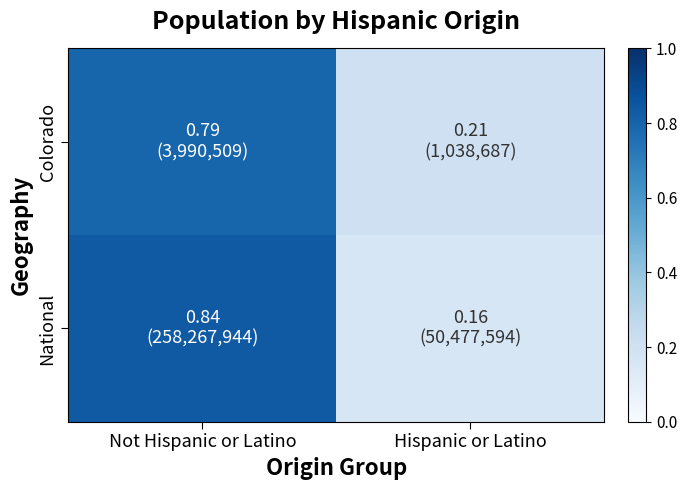

At how many categories does at least one series exceed 0?

2